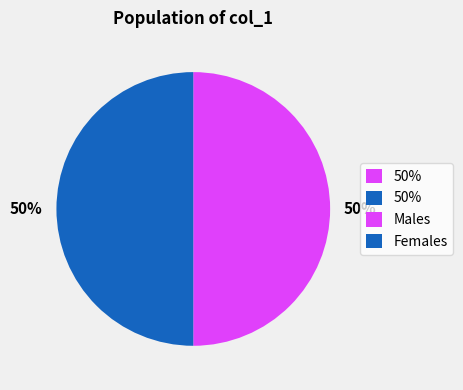

Count the number of slices in the pie.

2